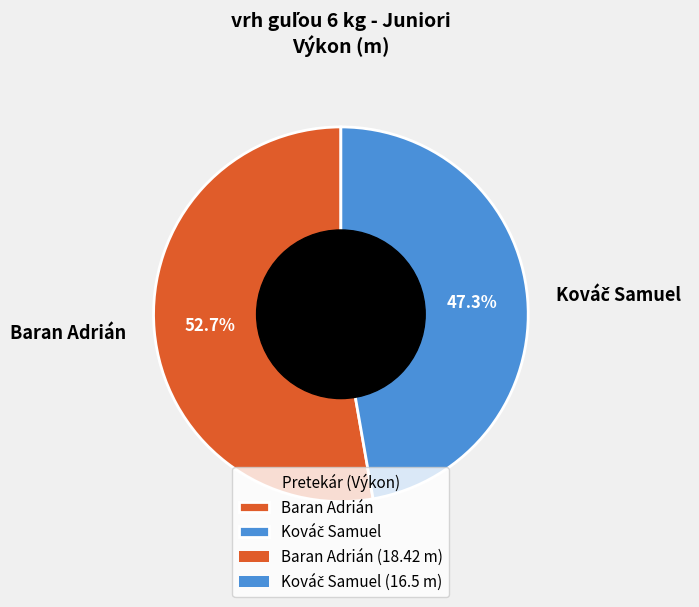

What is the largest slice in the pie chart?

Baran Adrián